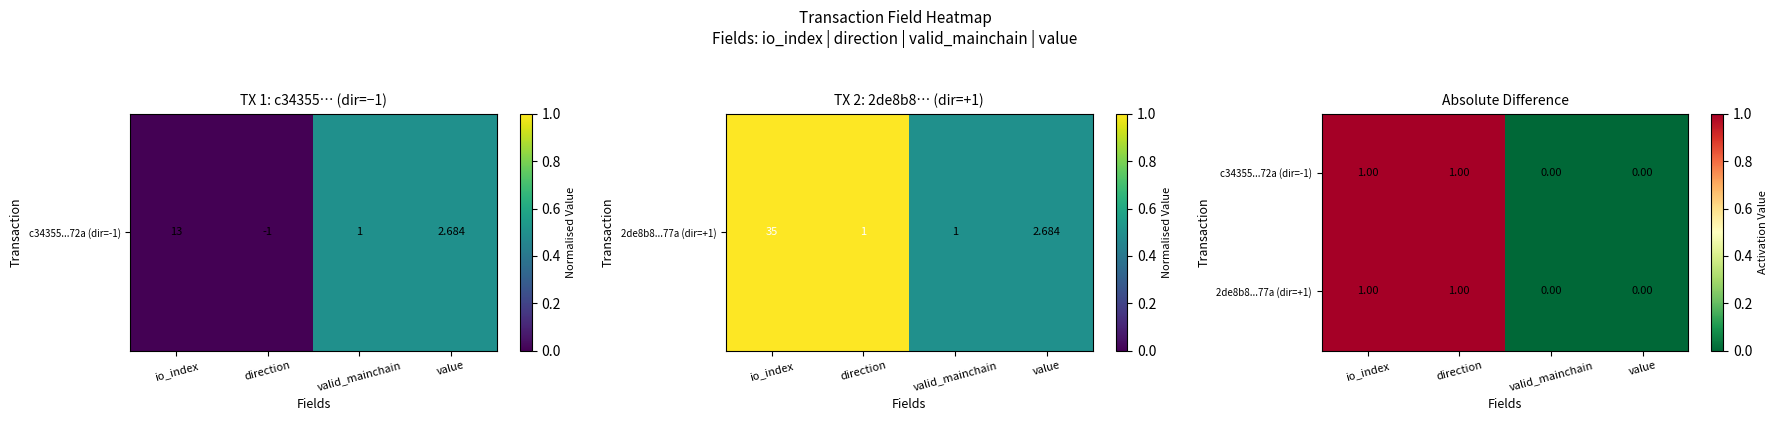

How many positive values does the 2de8b8...77a (dir=+1) series have?

2